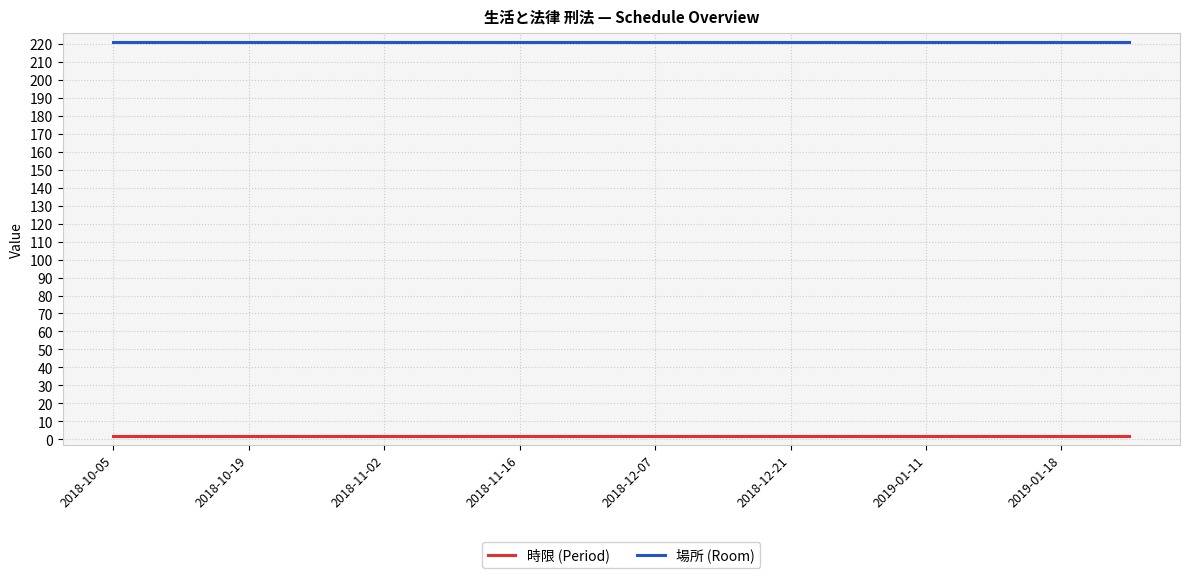

Rank the series by their average value, from highest to lowest.

場所 (Room), 時限 (Period)